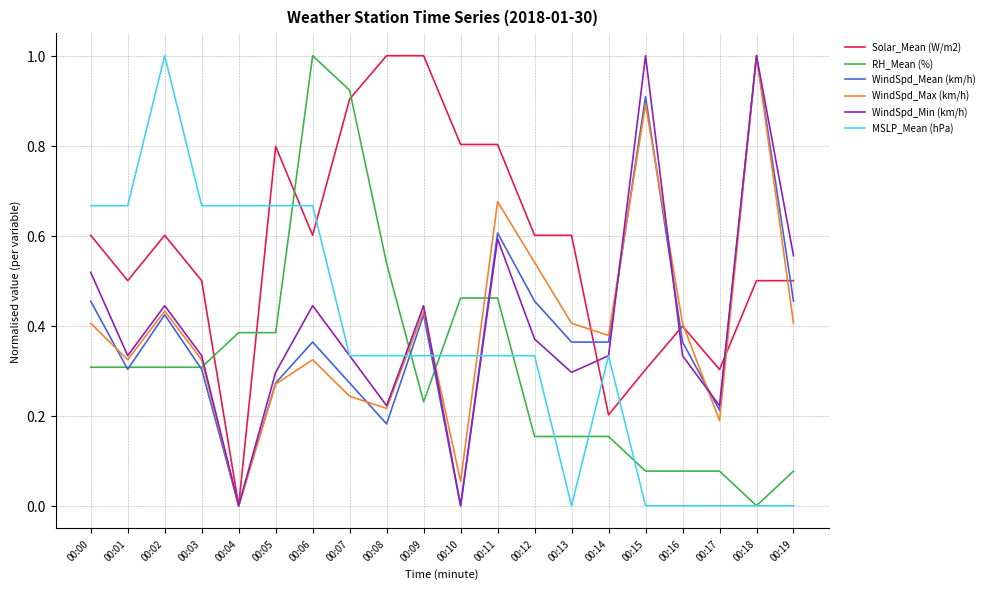

At how many categories does at least one series exceed 0?

20